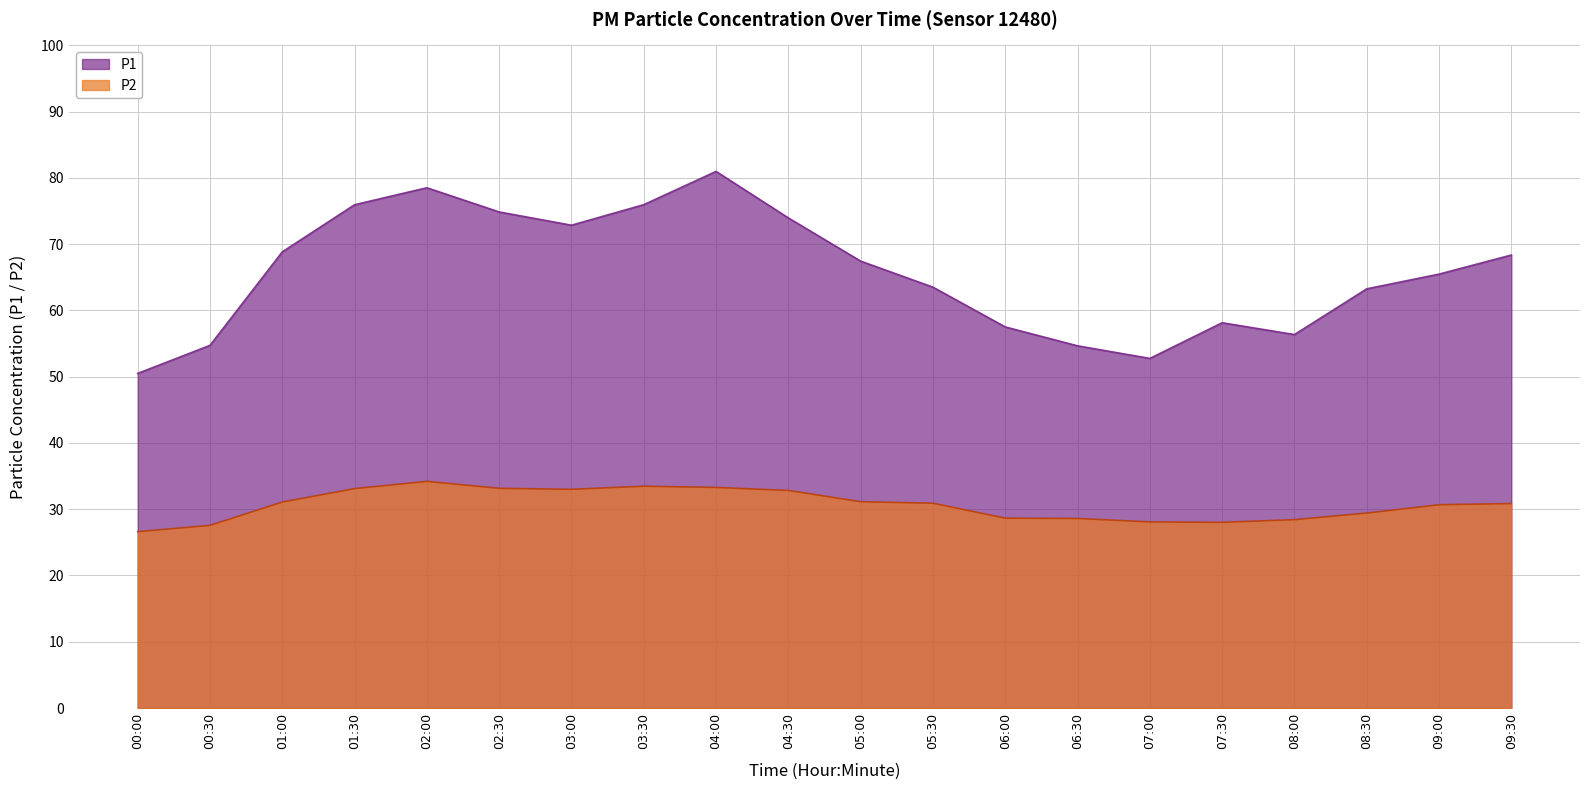

True or false: P1 and P2 intersect in this chart.

False